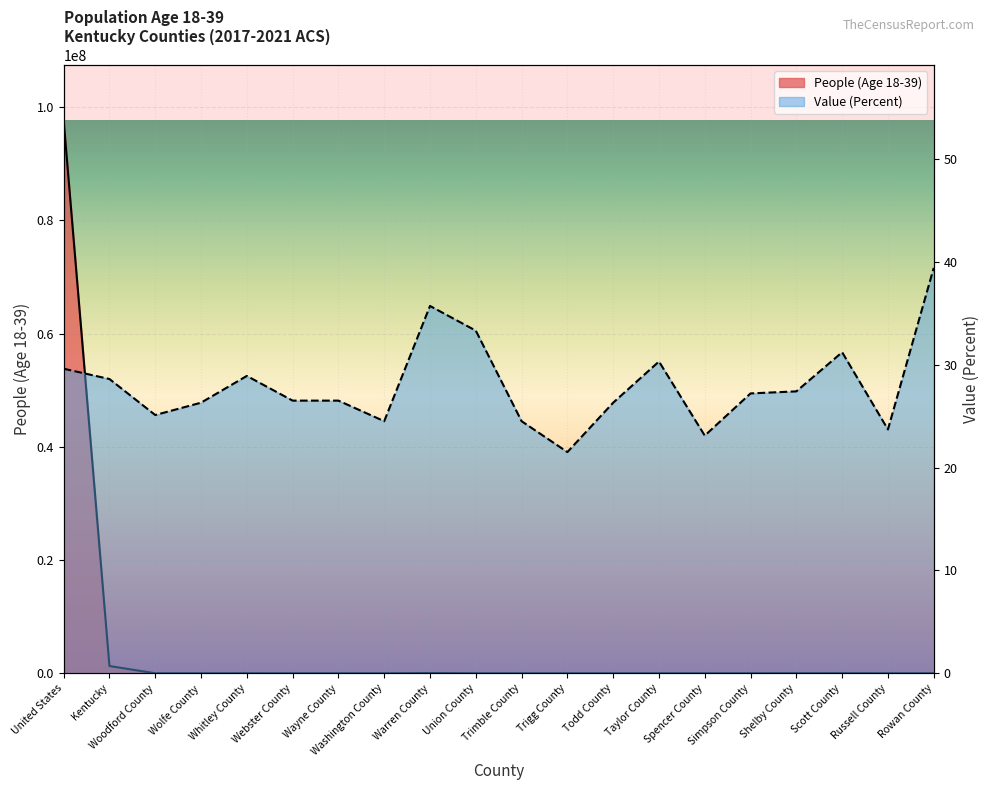

In Value (Percent), how many points are higher than both neighbors (excluding endpoints)?

4